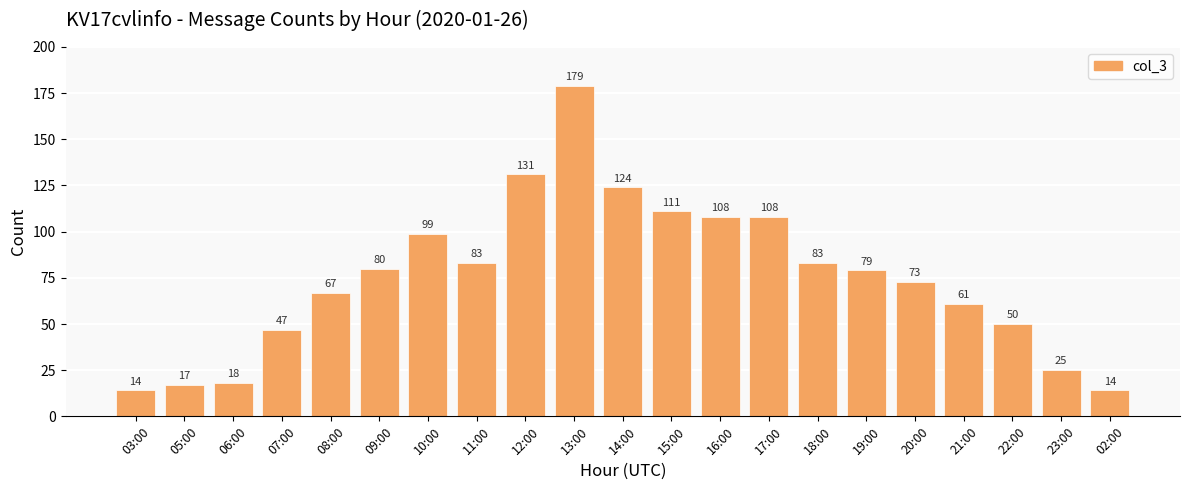

Which category has the highest value across all series?

13:00